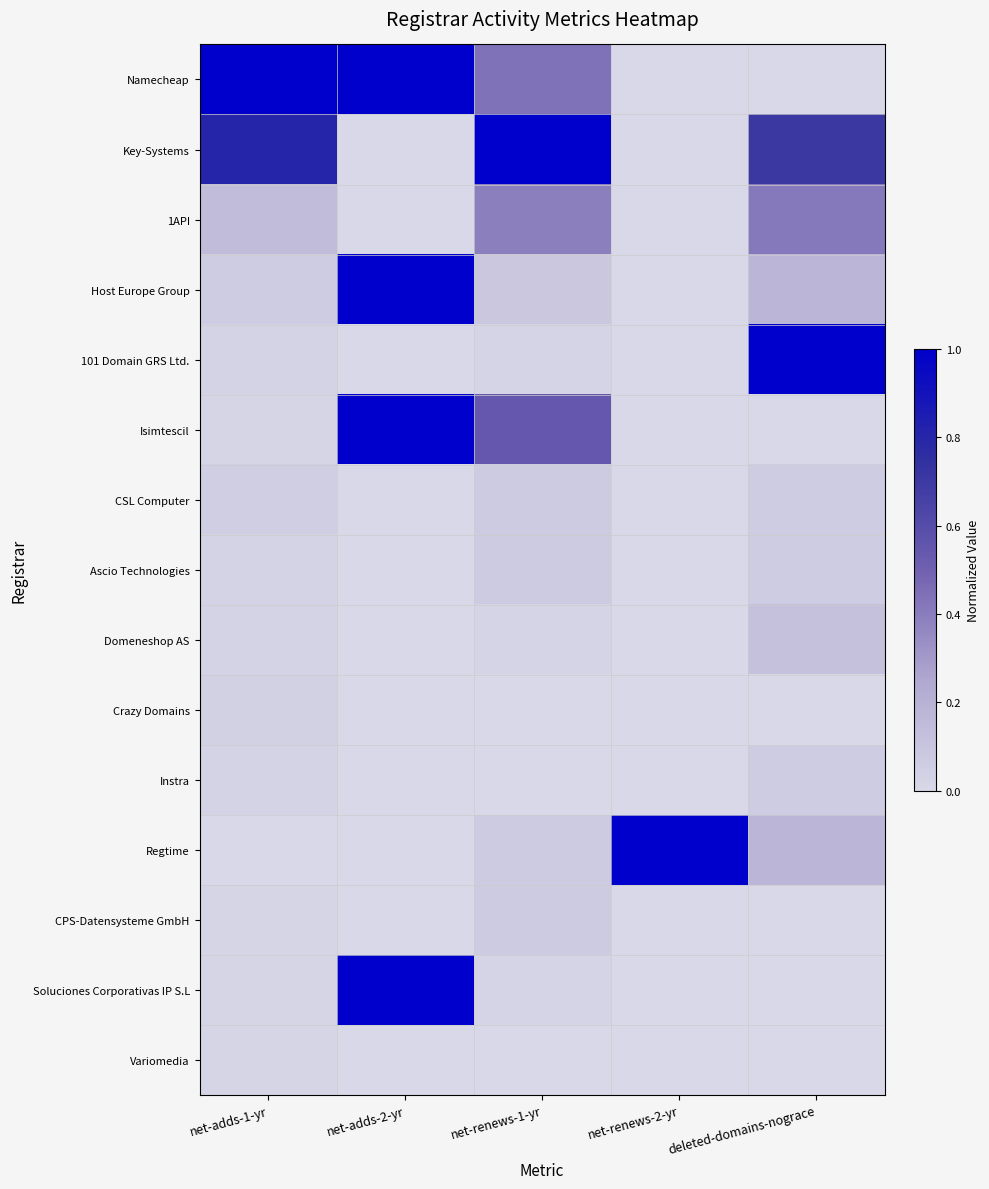

What is the spread (max minus min) of values at net-adds-2-yr?

1.0